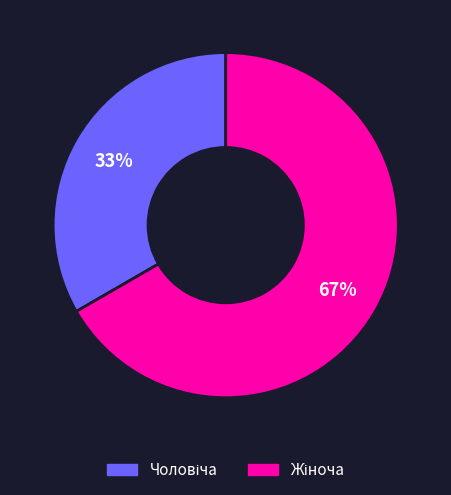

Is there a majority slice in this chart?

Yes